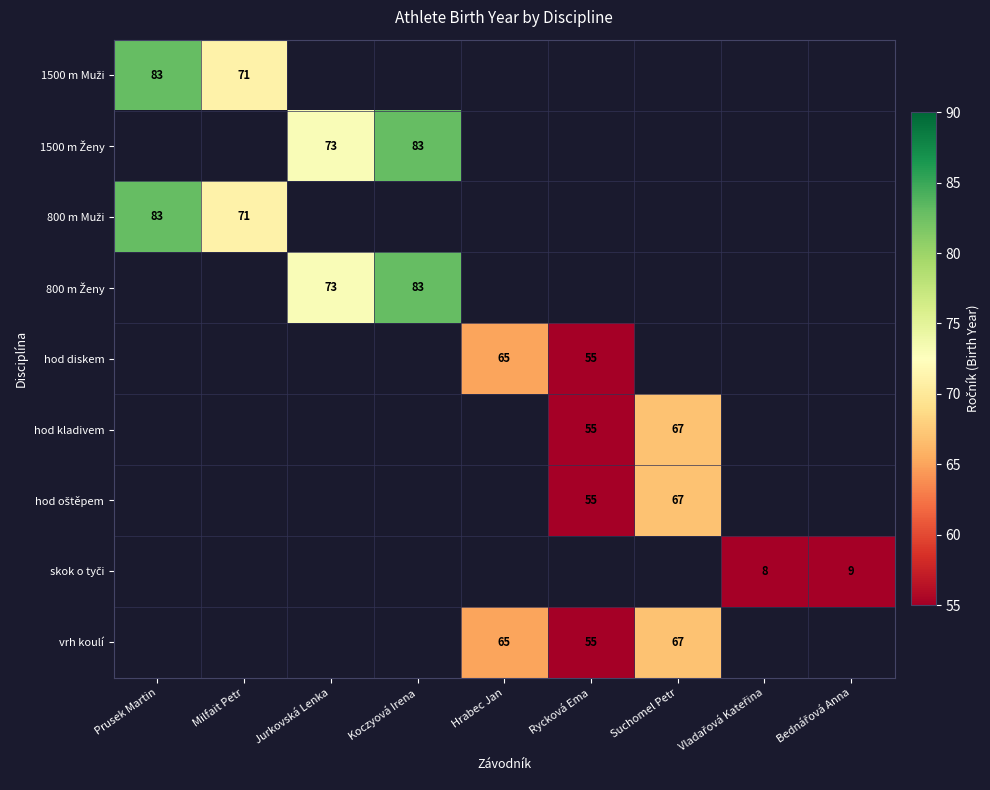

True or false: hod kladivem has a value of 103 at Suchomel Petr.

False